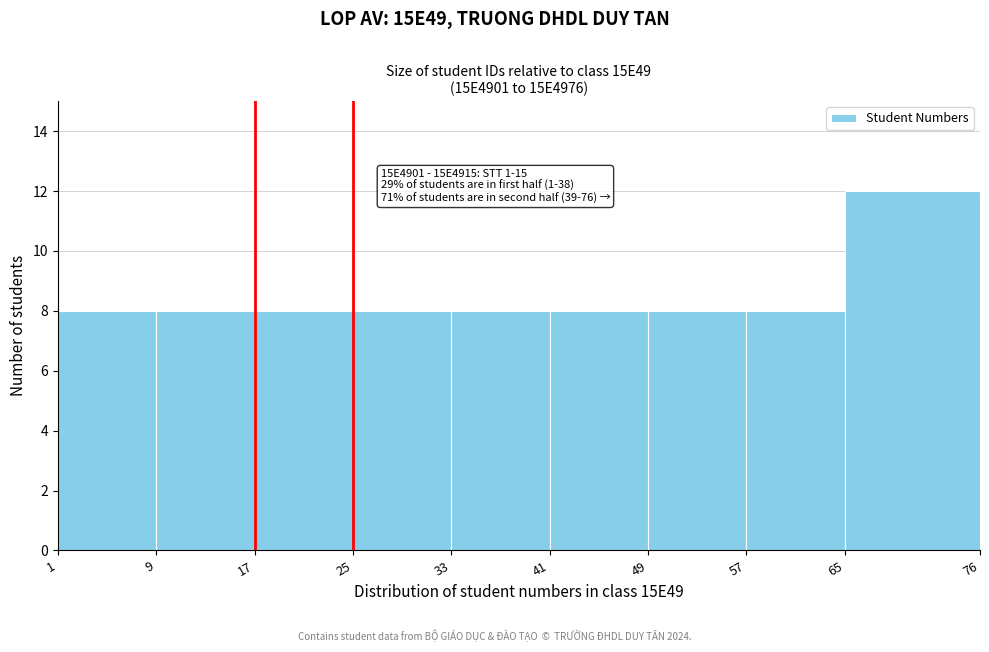

Over which range of the x-axis is the bar tallest?

65 to 76